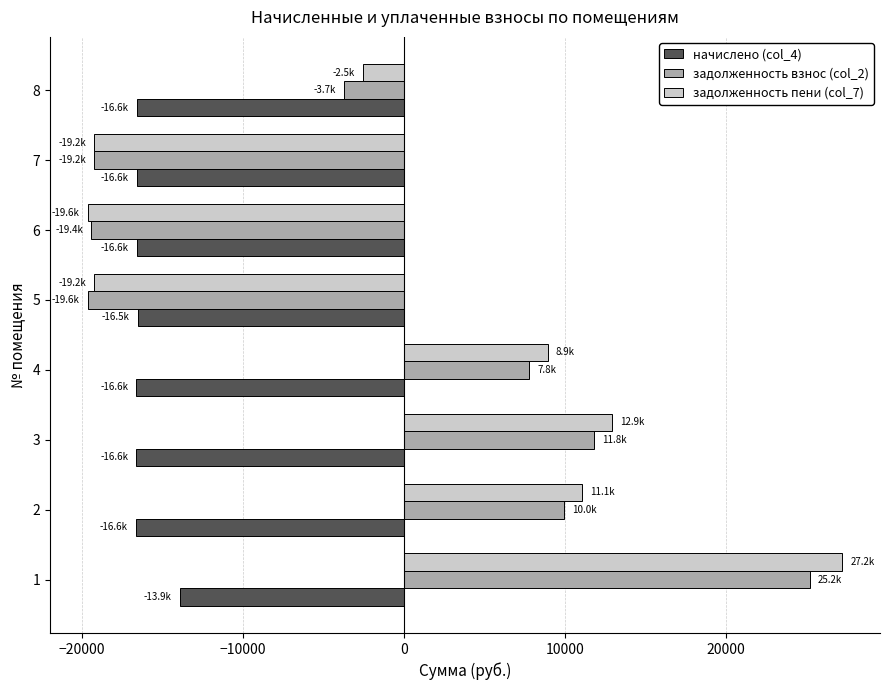

What is the lowest value of the начислено (col_4) series?

-16630.4